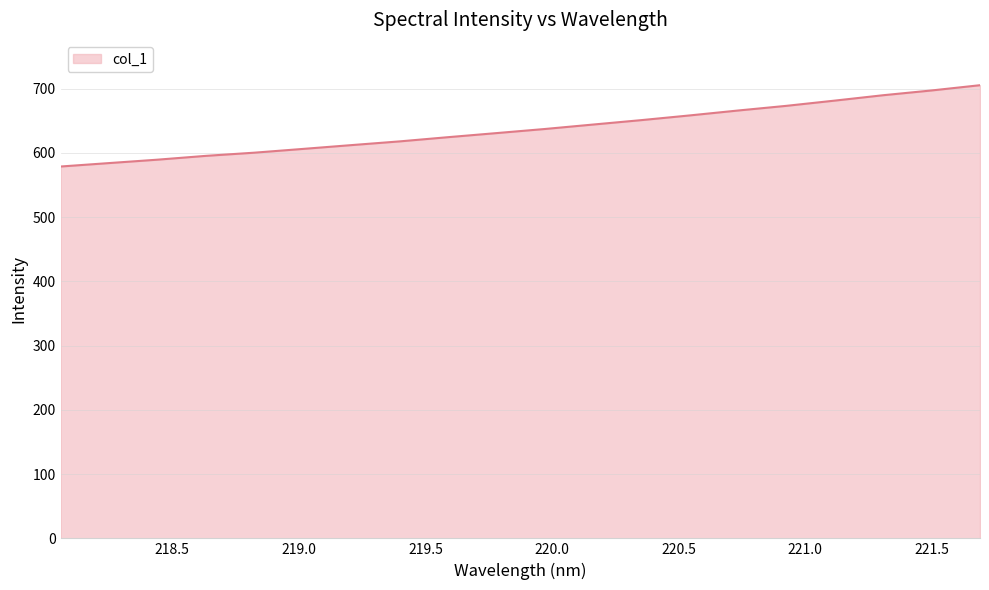

Reading right to left, list all the values displayed in this chart.

705.3	697.1	689.7	681.3	673.2	665.9	658.3	651.0	644.1	637.1	630.7	624.4	617.8	612.0	606.1	600.3	595.3	589.4	584.1	578.7